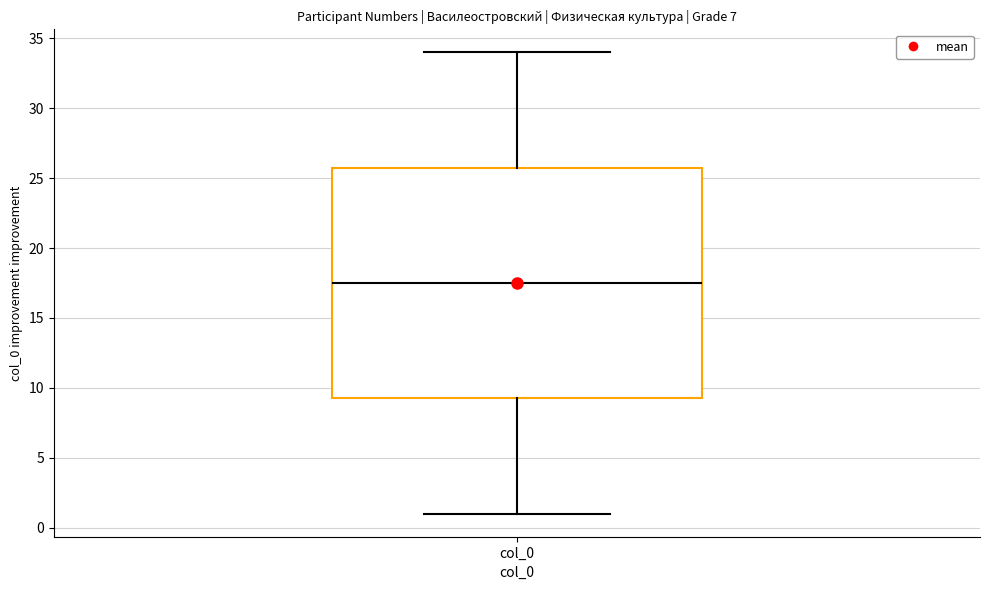

Where does the upper whisker of the box for col_0 end on the y-axis? The values are not printed on the chart, so give them approximately, as read against the axis.

34.0